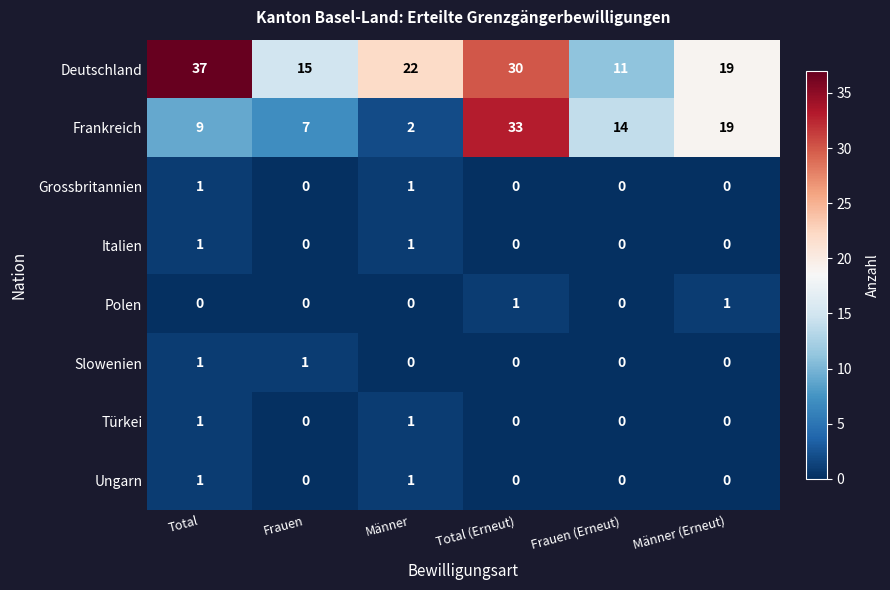

What is the total value across all series at Frauen (Erneut)?

25